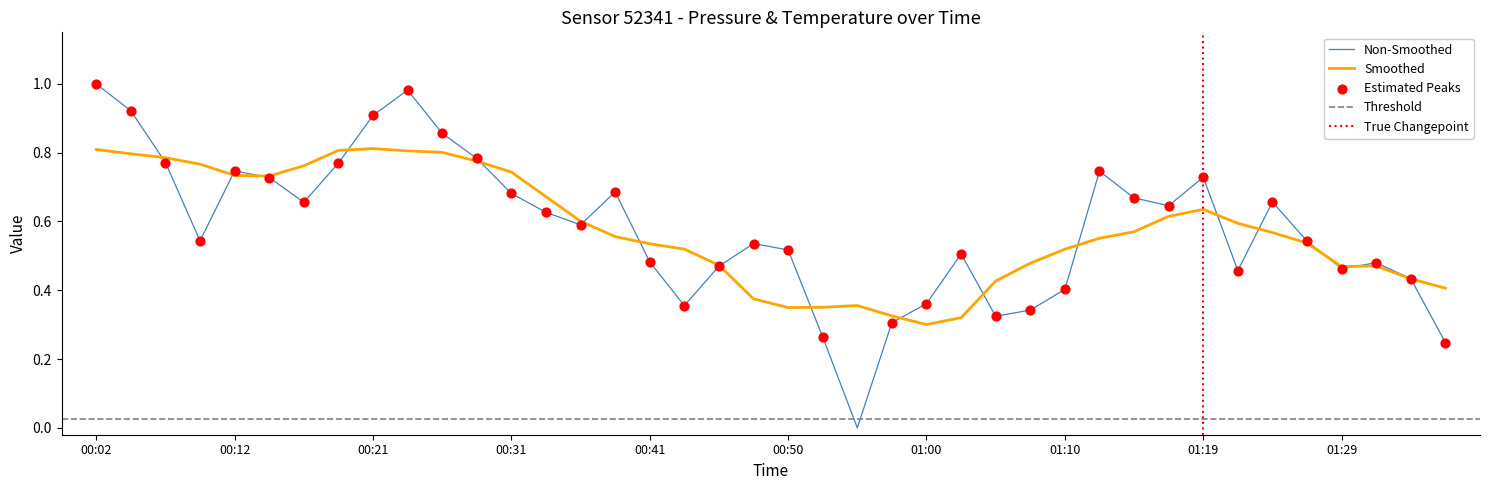

What is the change in value from 00:36 to 01:22?

-0.1